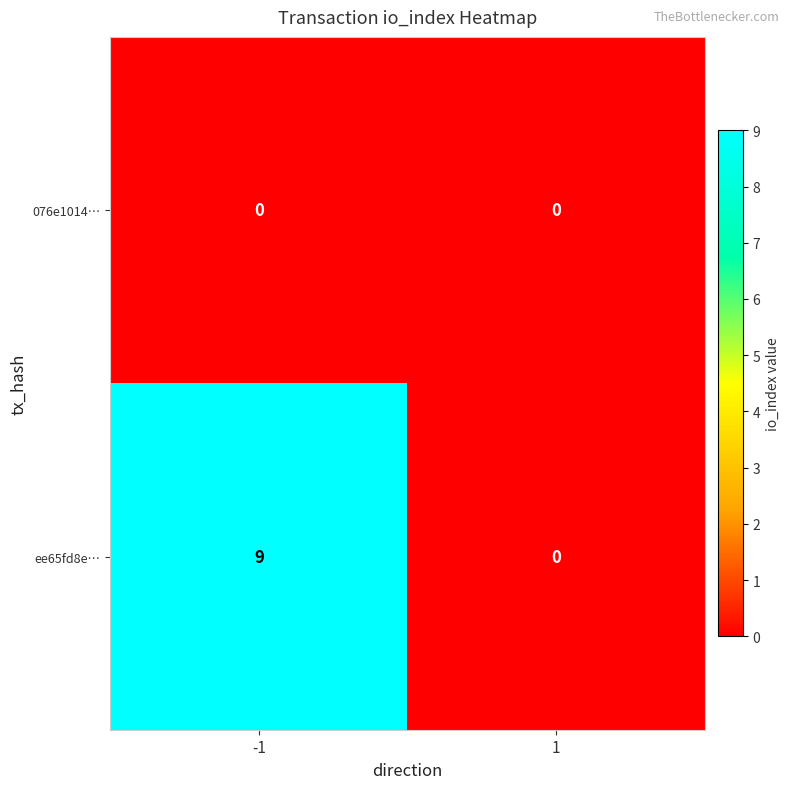

Reading left to right, transcribe all the data shown in this chart.

076e1014…: 0	0
ee65fd8e…: 9	0